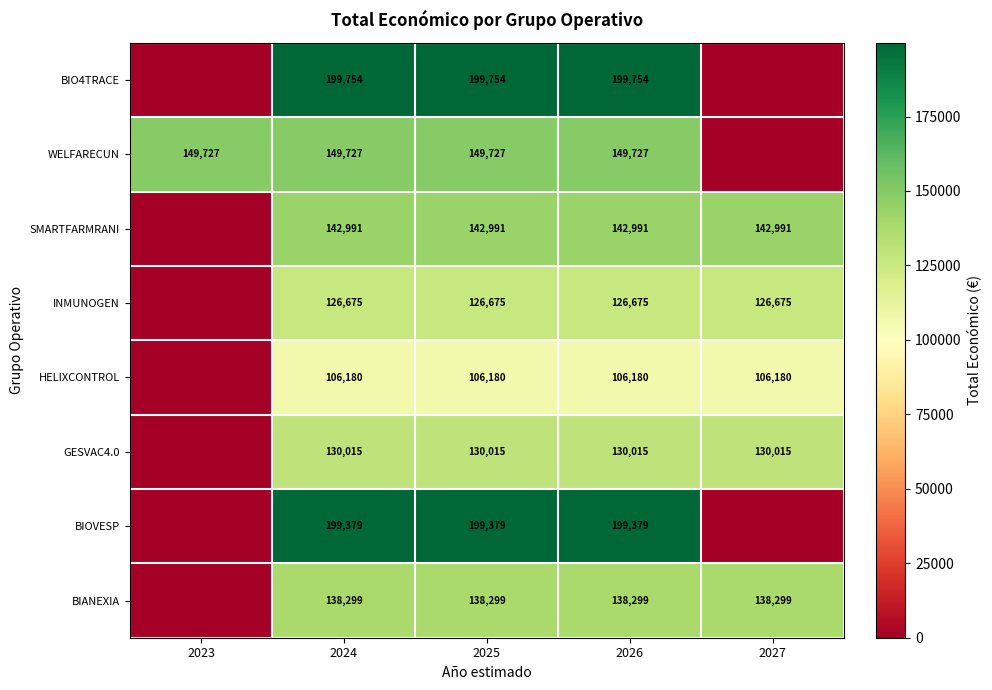

Rank the series at 2024 from lowest to highest value.

HELIXCONTROL, INMUNOGEN, GESVAC4.0, BIANEXIA, SMARTFARMRANI, WELFARECUN, BIOVESP, BIO4TRACE